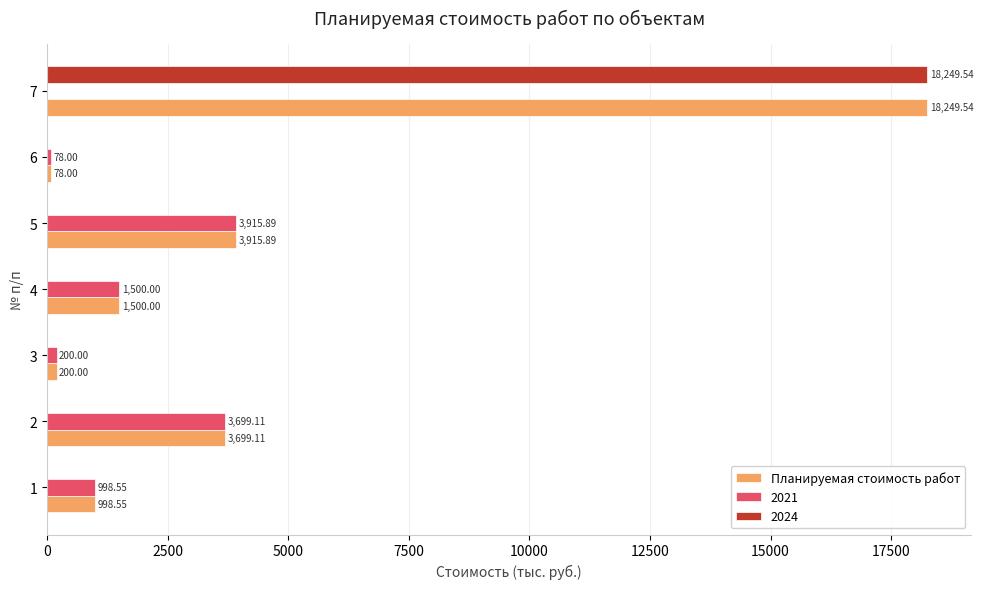

What is the sum of all Планируемая стоимость работ values?

28641.1